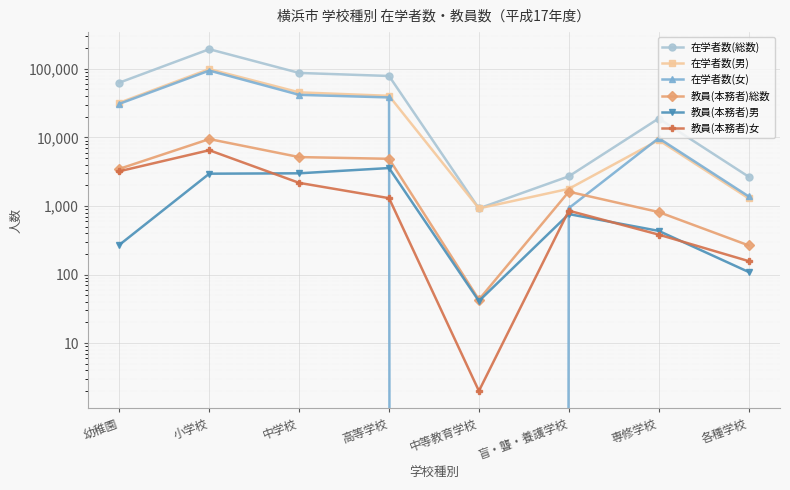

Which series has the largest total across all categories?

在学者数(総数)